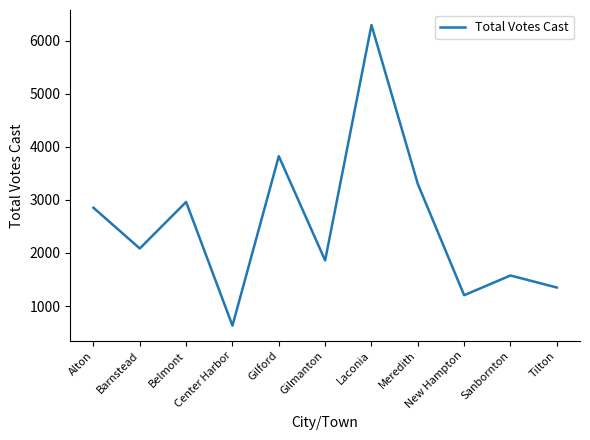

How many values are below 2085?

5